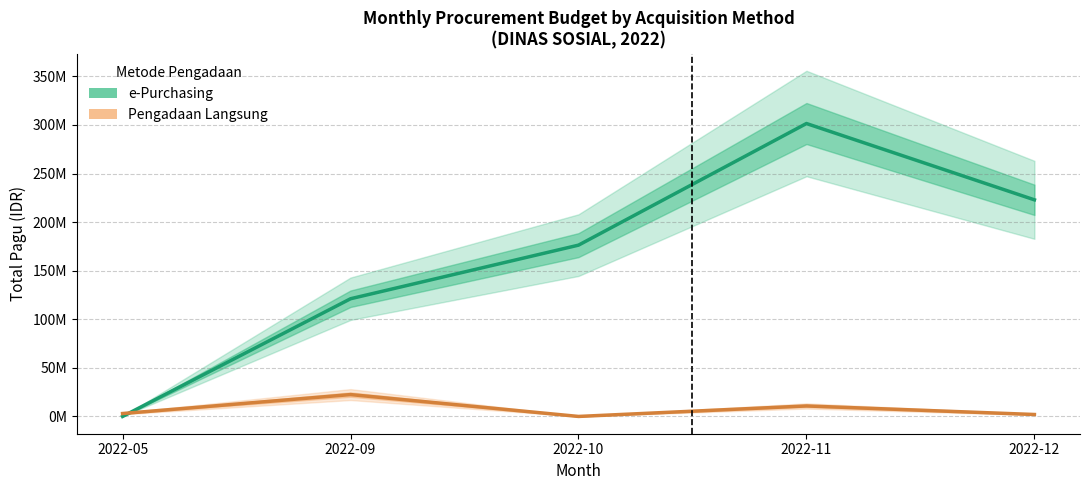

Reading left to right, transcribe all the data shown in this chart.

e-Purchasing: 0	121135200	176300000	301484550	222945500
Pengadaan Langsung: 3000000	22500000	0	10800000	2000000